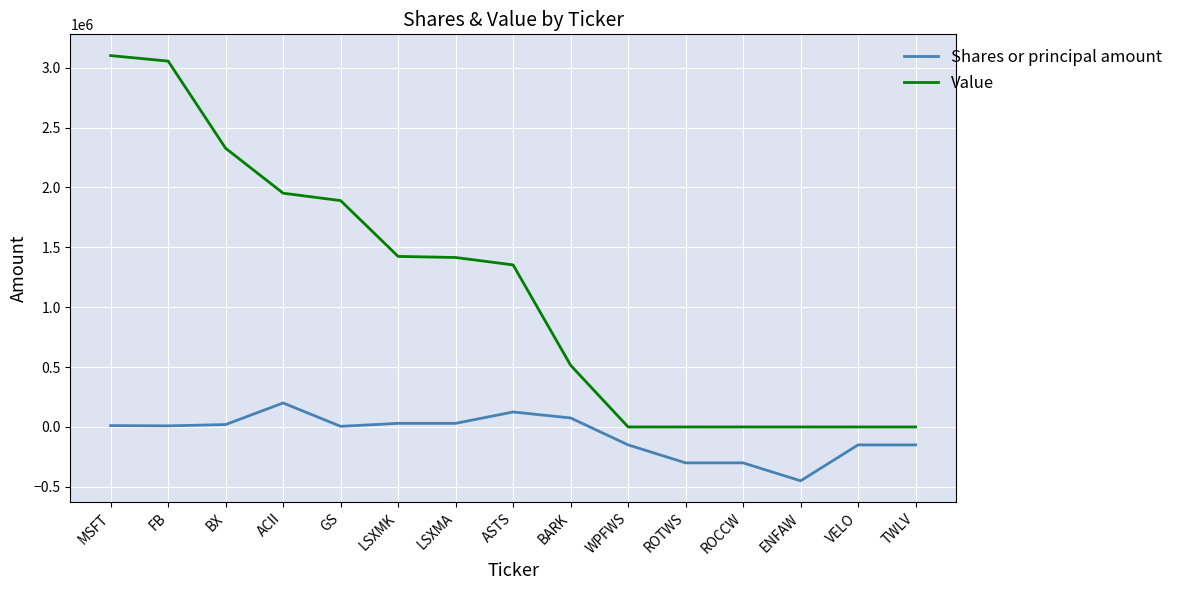

What is the difference between the maximum and minimum values in the Shares or principal amount series?

650000